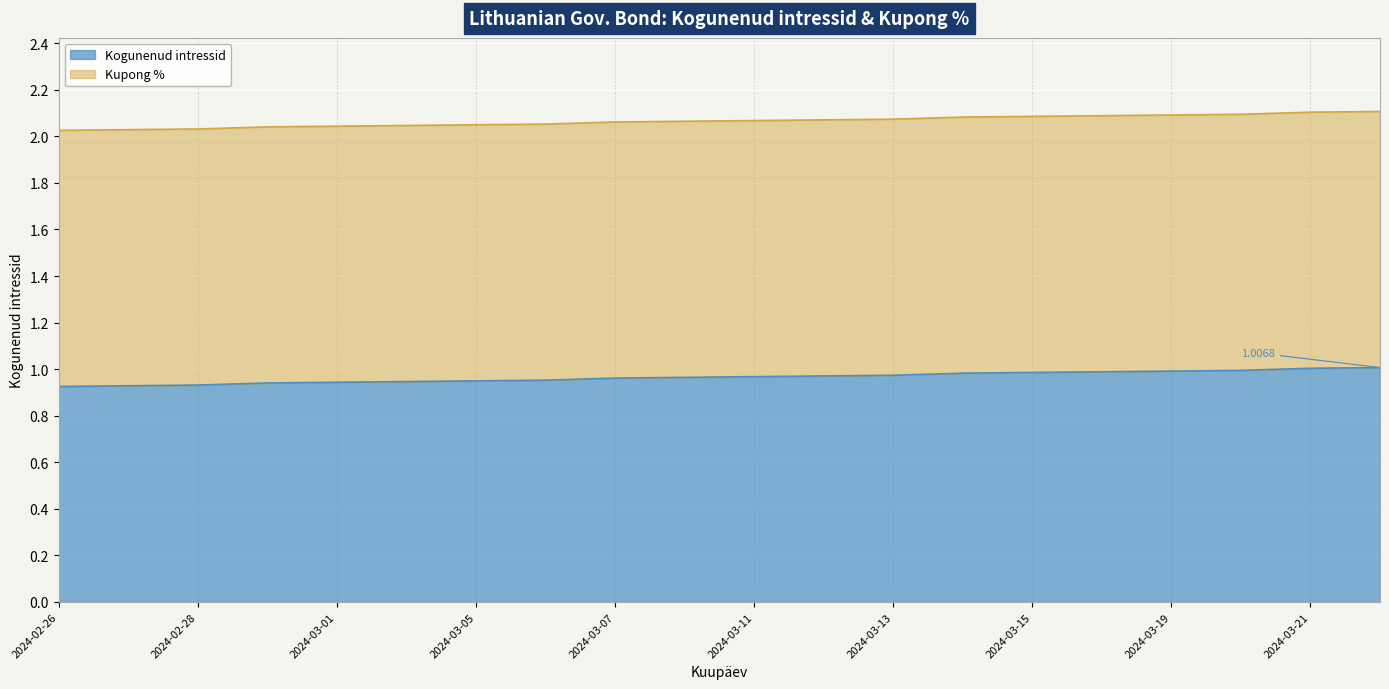

Read the value at 2024-03-06.

1.0